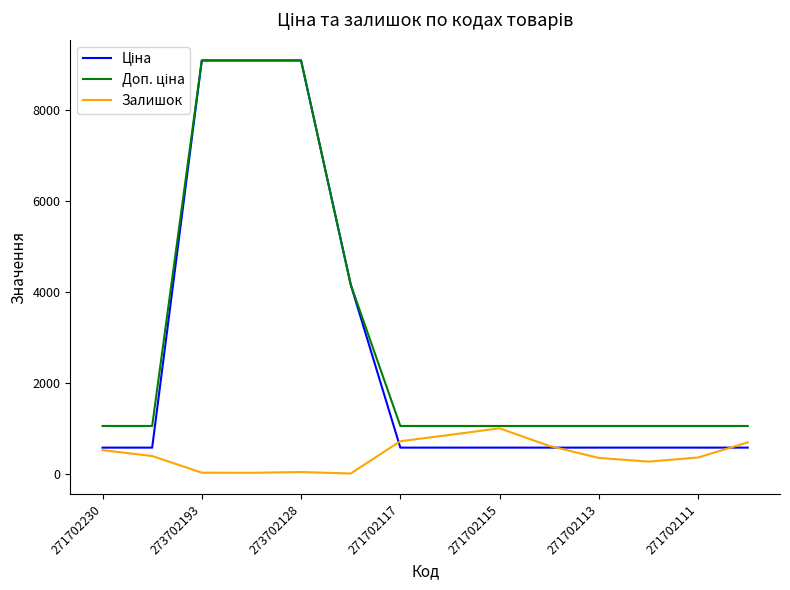

What is the maximum value shown in the chart?

9092.0